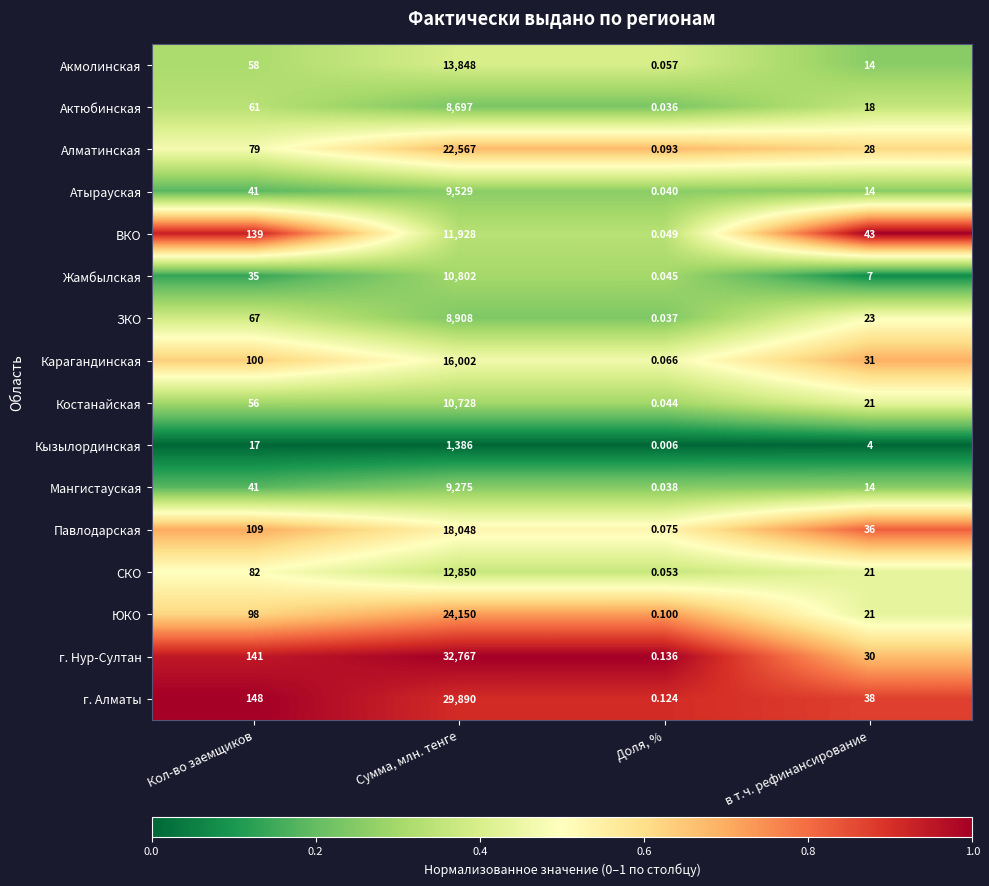

Where is ЗКО nearest to the value 4454?

Кол-во заемщиков